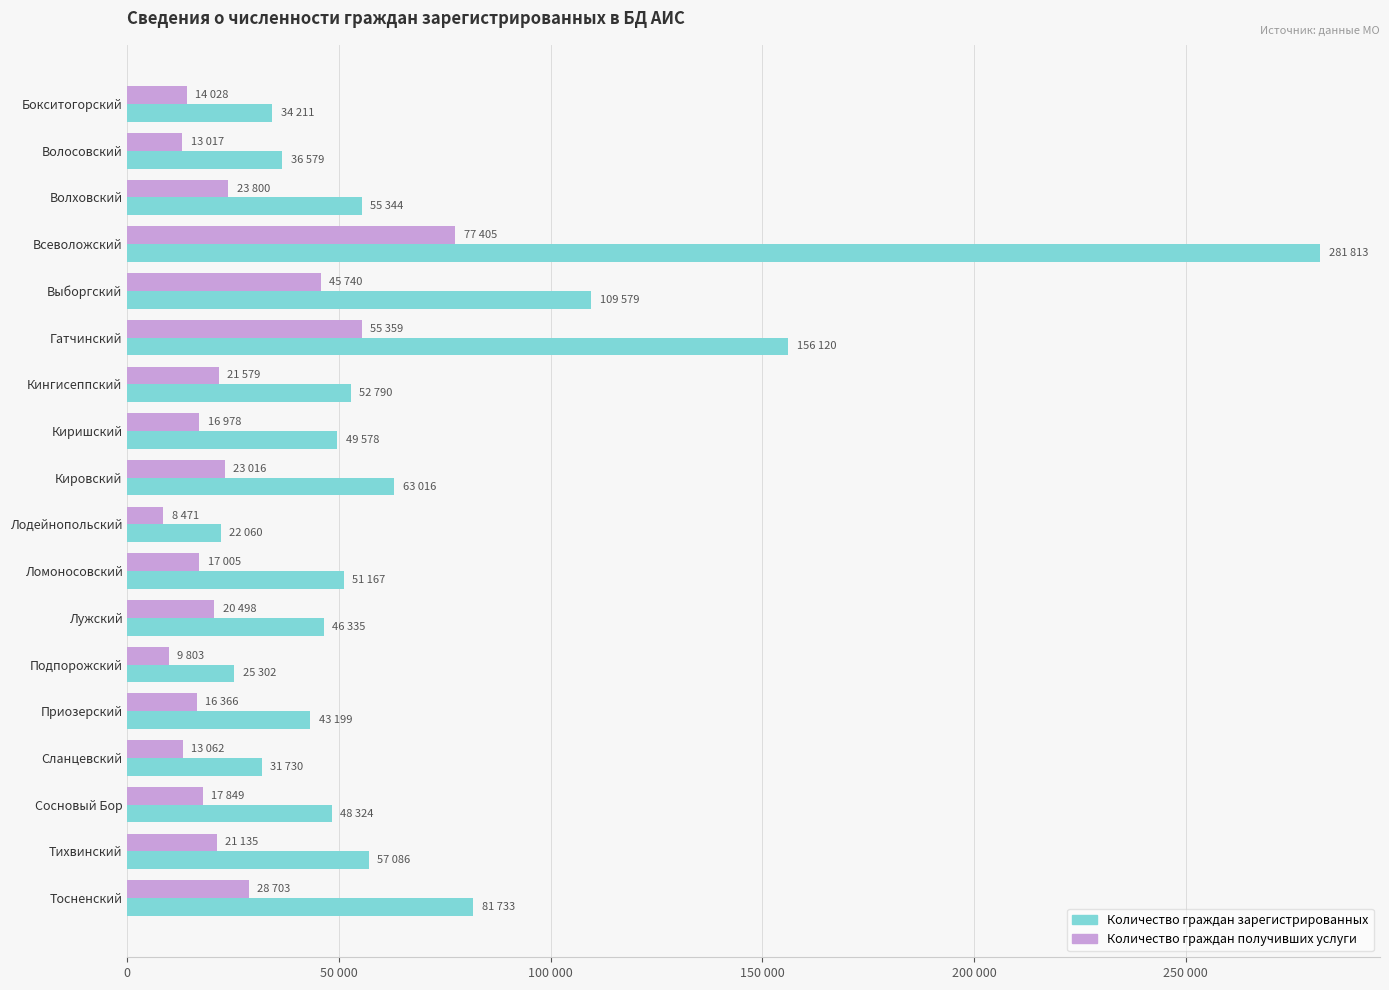

What are all the series names shown in the legend?

Количество граждан зарегистрированных, Количество граждан получивших услуги